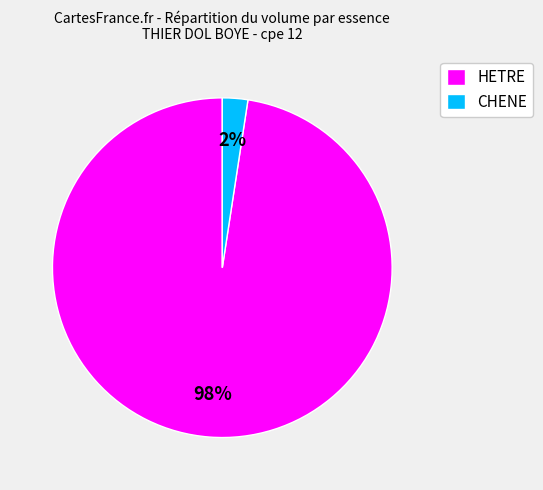

Do CHENE and HETRE together represent more than half of the pie?

Yes